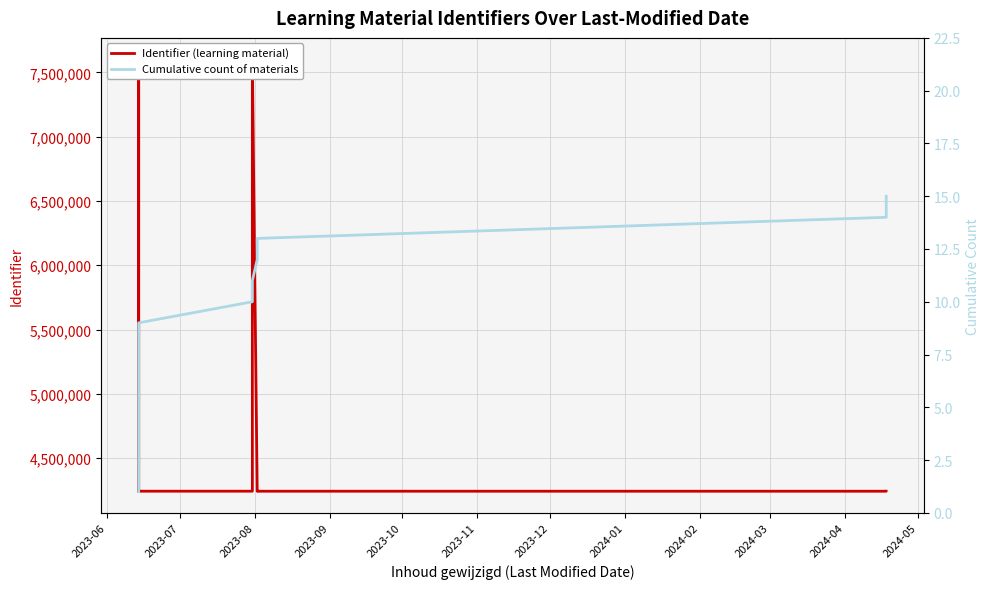

What position from the left is 2024-01?

8